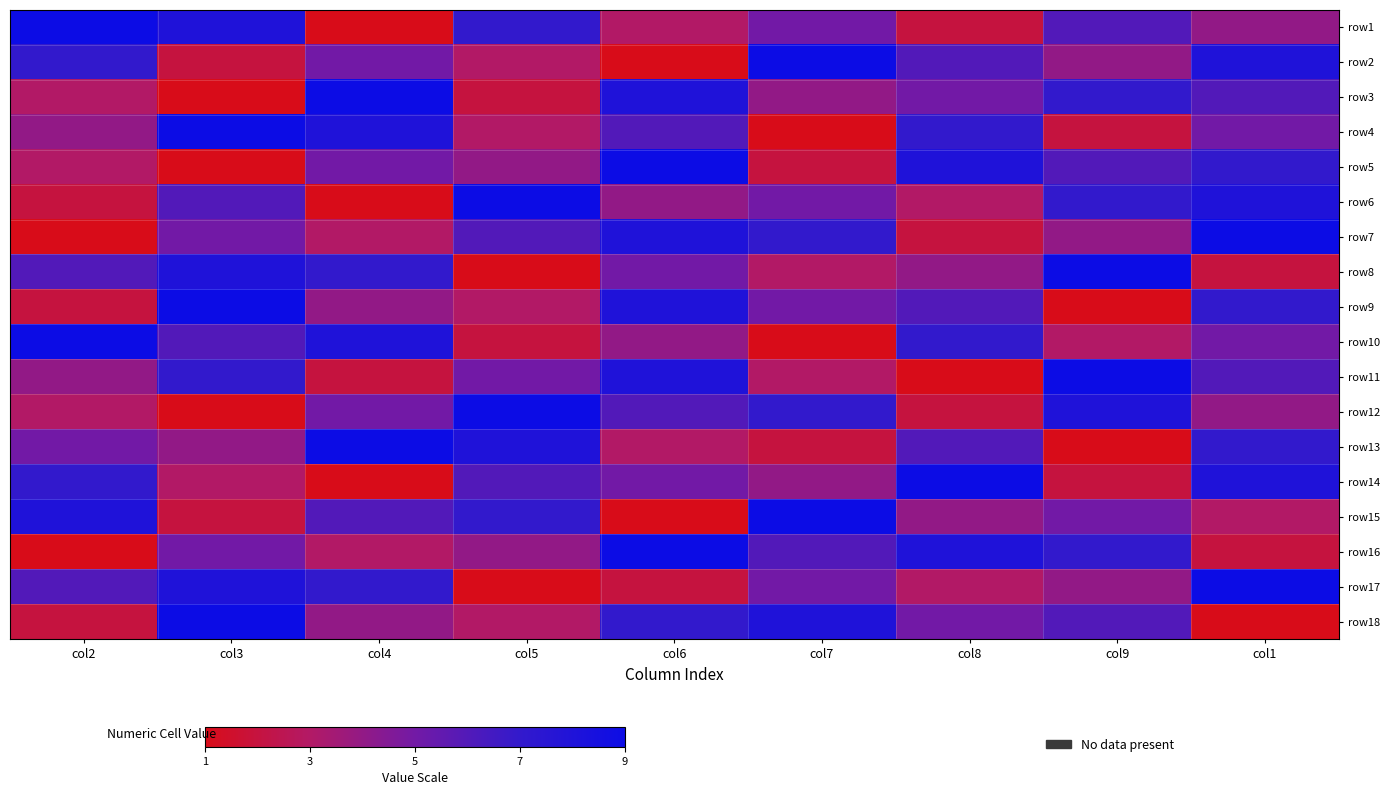

List the series in order of their peak value, lowest first.

row1, row2, row3, row4, row5, row6, row7, row8, row9, row10, row11, row12, row13, row14, row15, row16, row17, row18